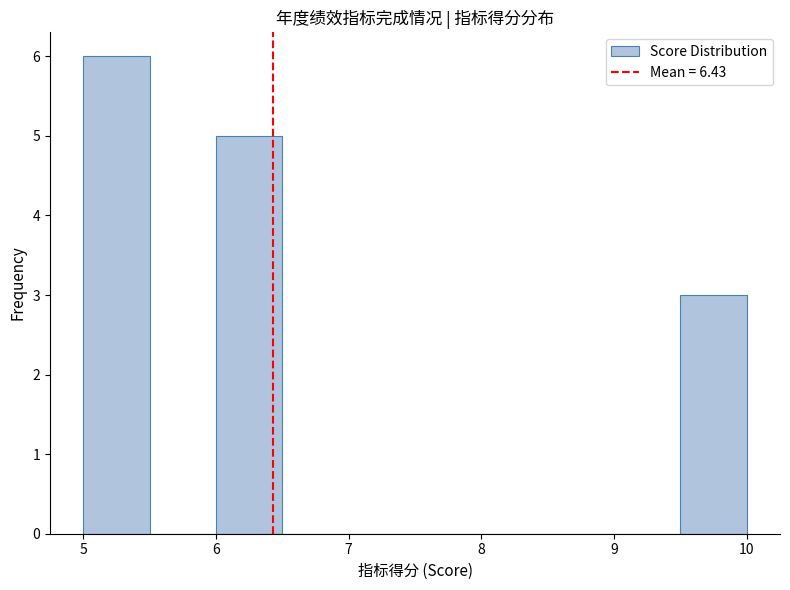

Reading left to right, transcribe this chart: for each bar, give the range it covers on the x-axis and its height. The values are not printed on the chart, so give them approximately, as read against the axis.

5.0 to 5.5: 6
5.5 to 6.0: 0
6.0 to 6.5: 5
6.5 to 7.0: 0
7.0 to 7.5: 0
7.5 to 8.0: 0
8.0 to 8.5: 0
8.5 to 9.0: 0
9.0 to 9.5: 0
9.5 to 10.0: 3